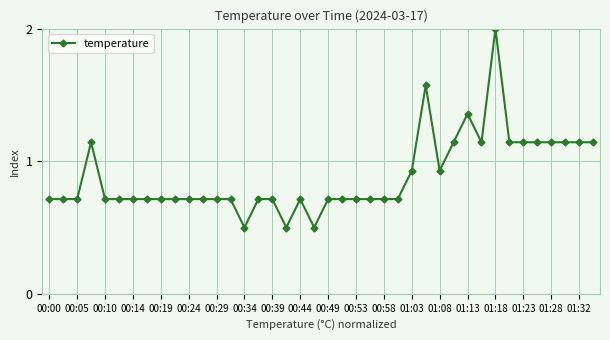

Does the chart display data point markers on the line(s)?

Yes